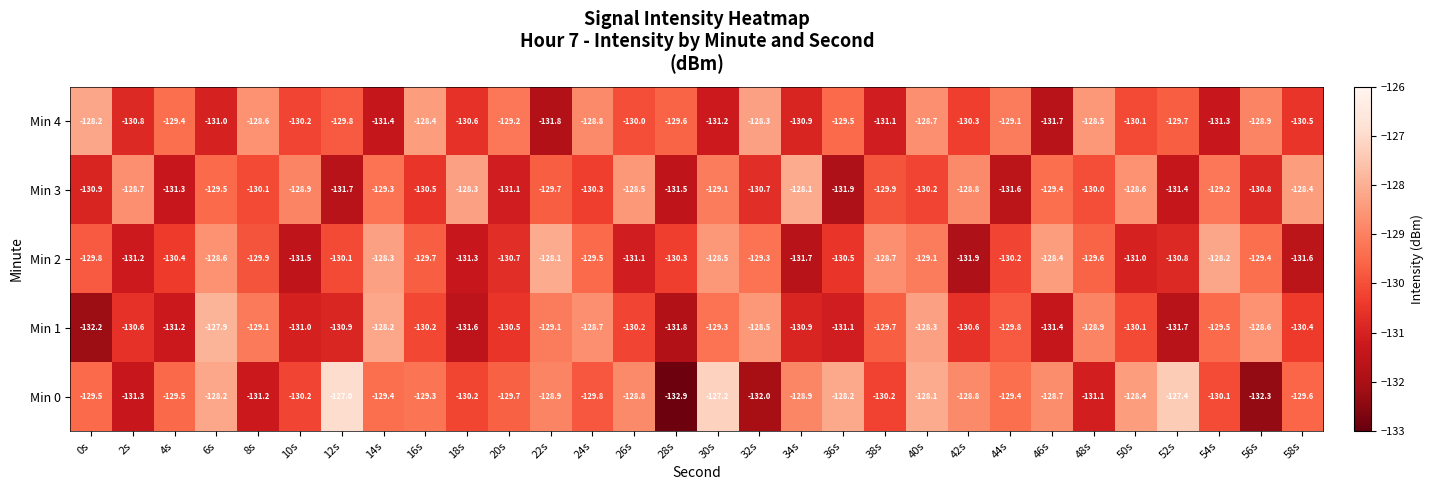

At which category is the sum across all series the highest?

40s